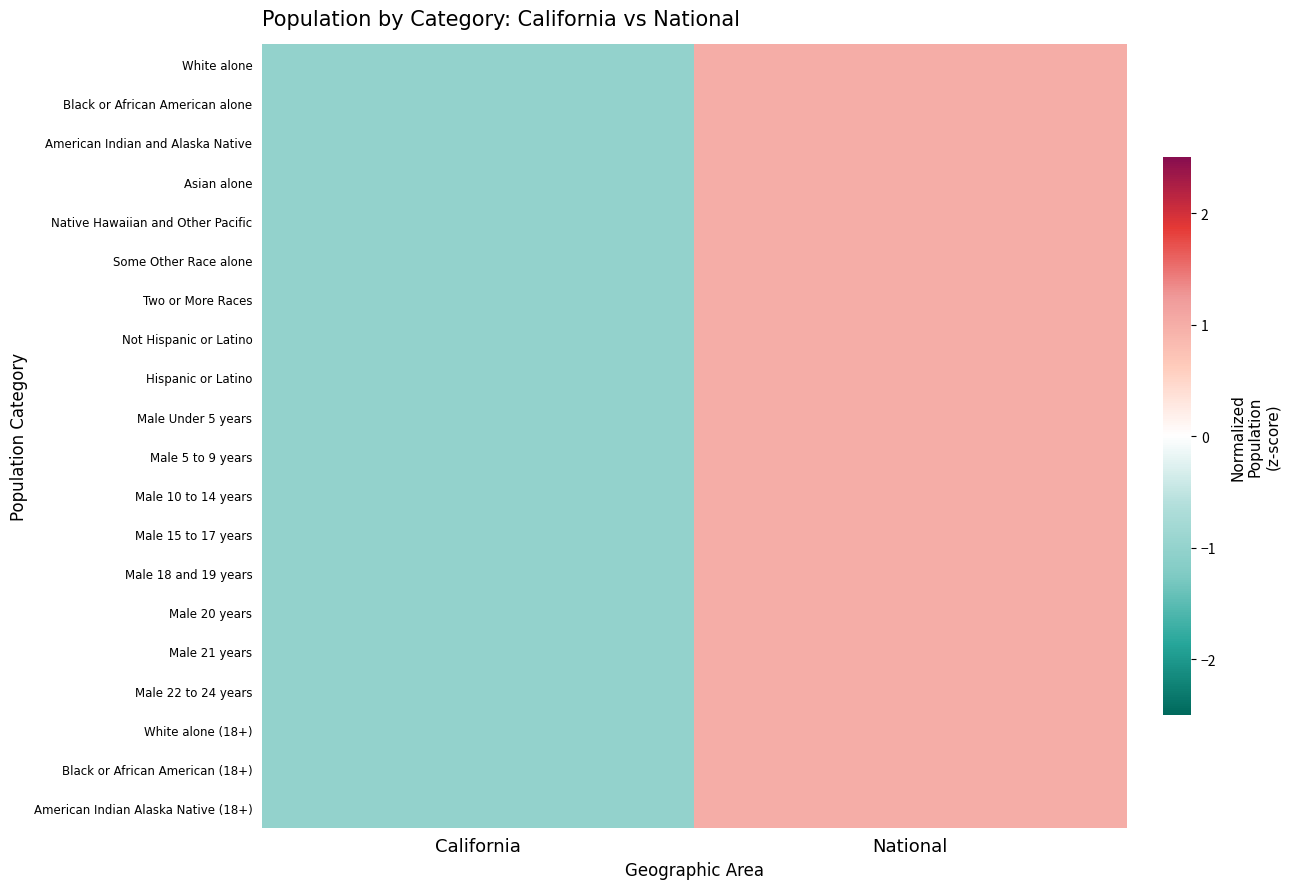

Which series has the largest range (max minus min)?

White alone